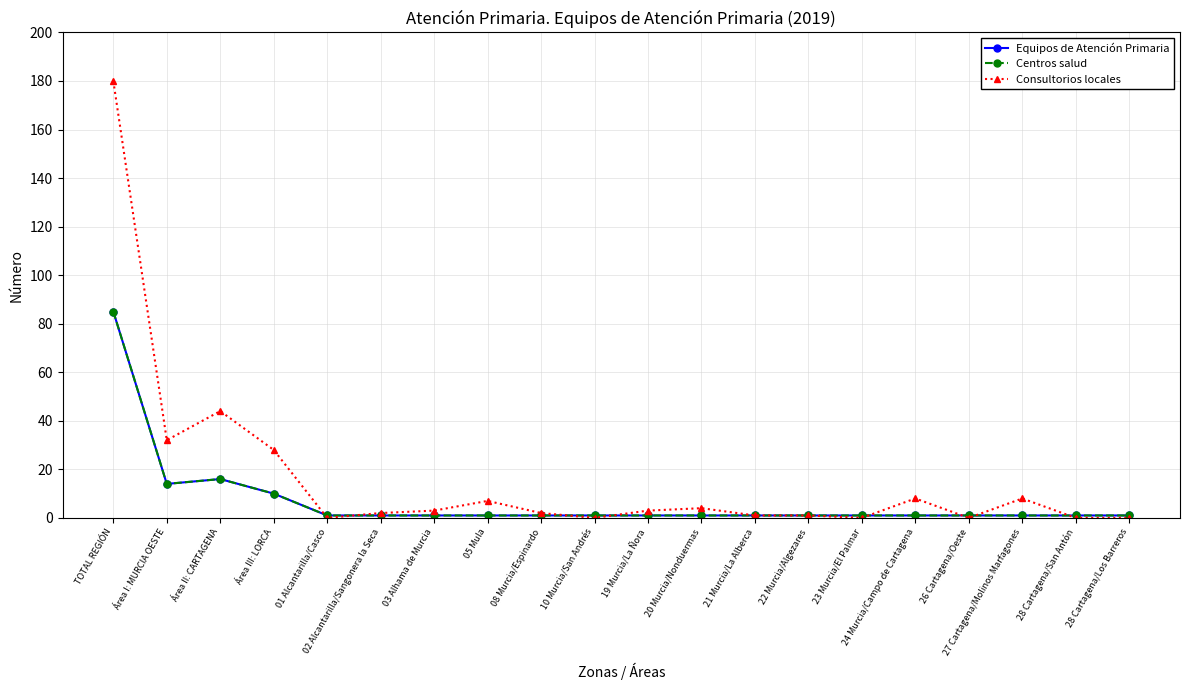

What is the lowest value of the Equipos de Atención Primaria series?

1